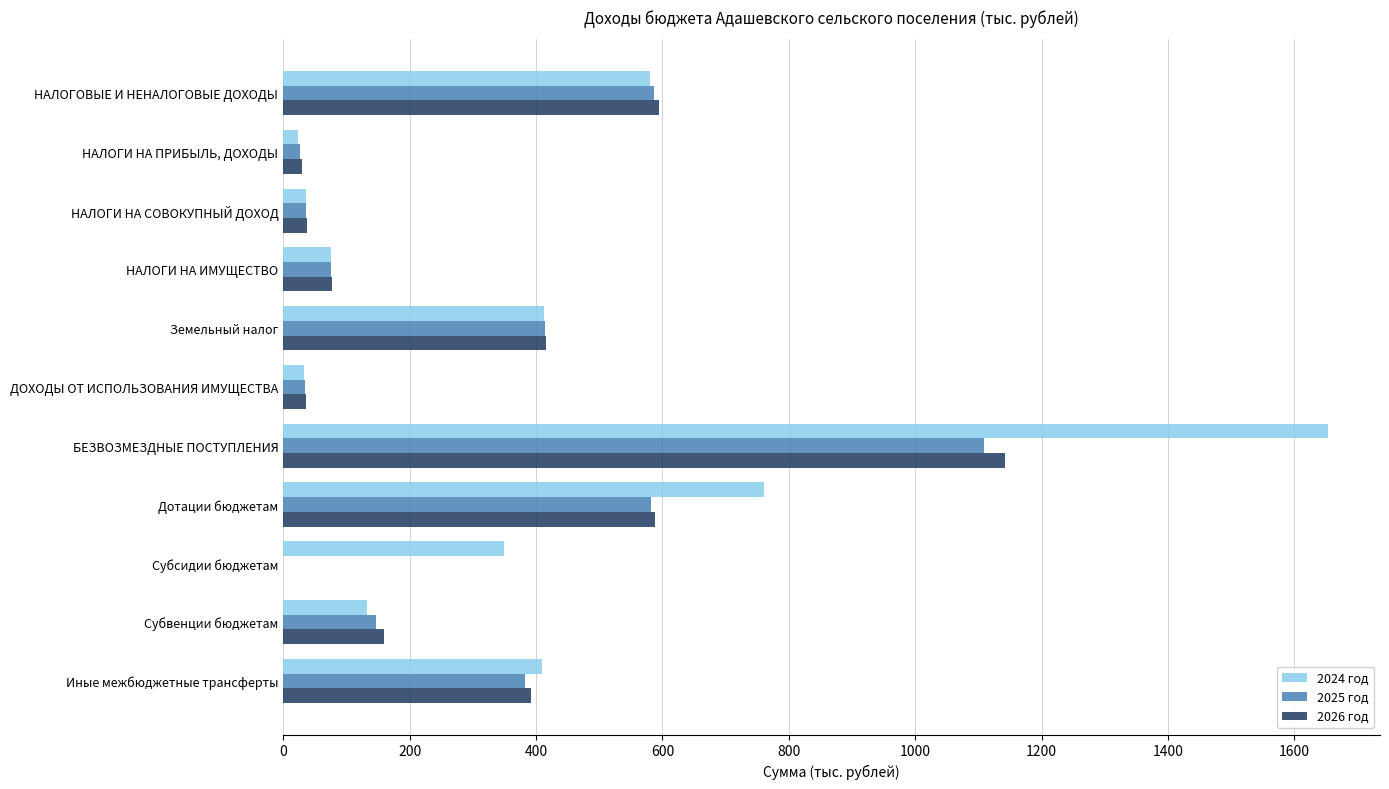

True or false: 2025 год has a value of 146.1 at Субвенции бюджетам.

True